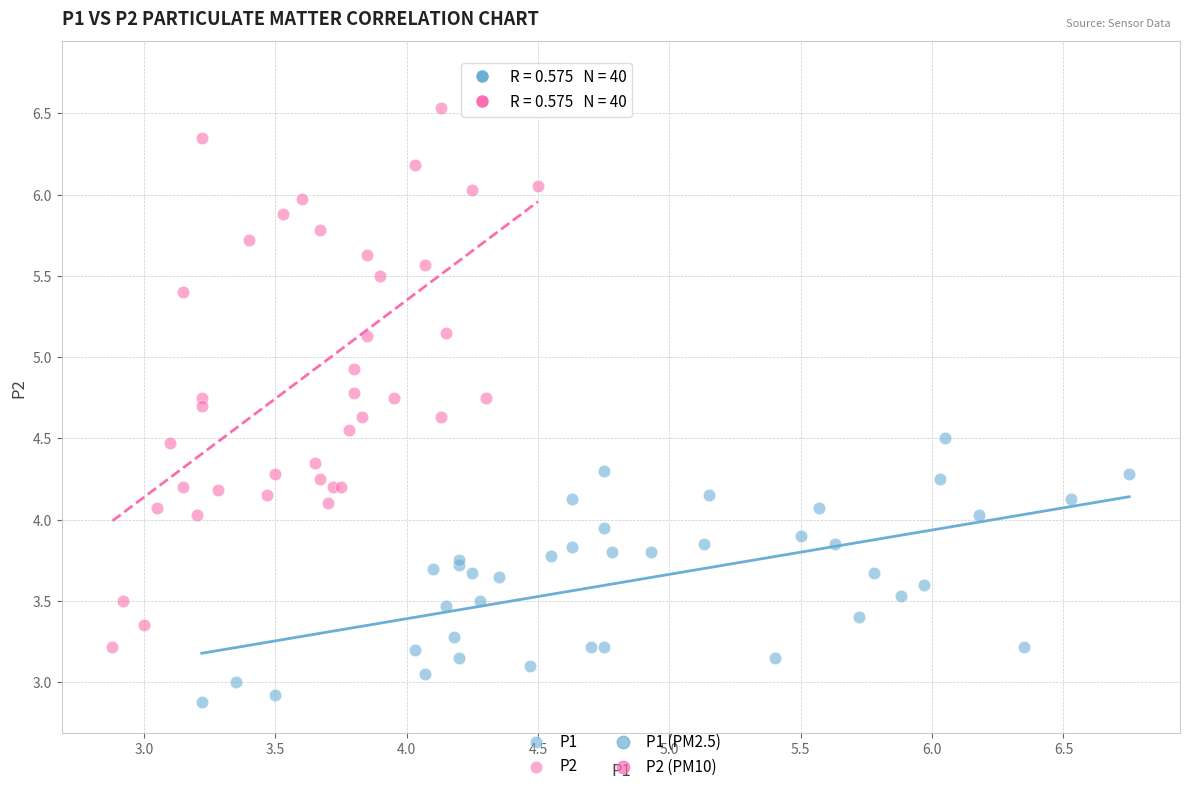

Which series contains the lowest Y value?

P1